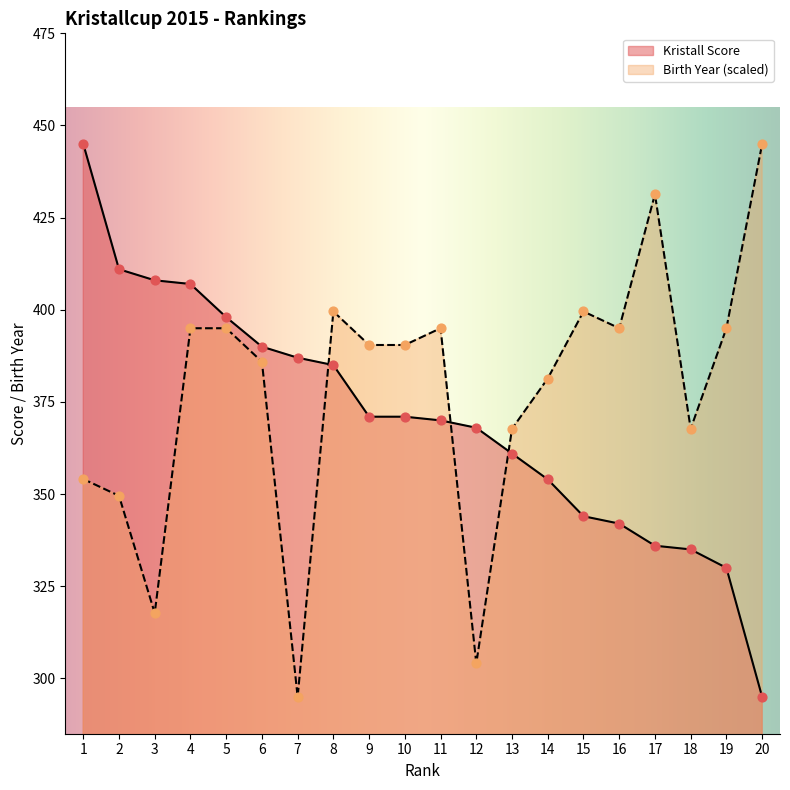

Which series has the largest total across all categories?

Birth Year (scaled)